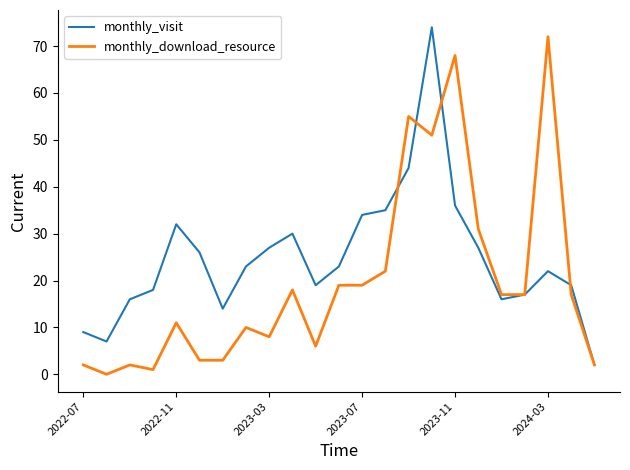

List the series in order of their overall mean, lowest first.

monthly_download_resource, monthly_visit